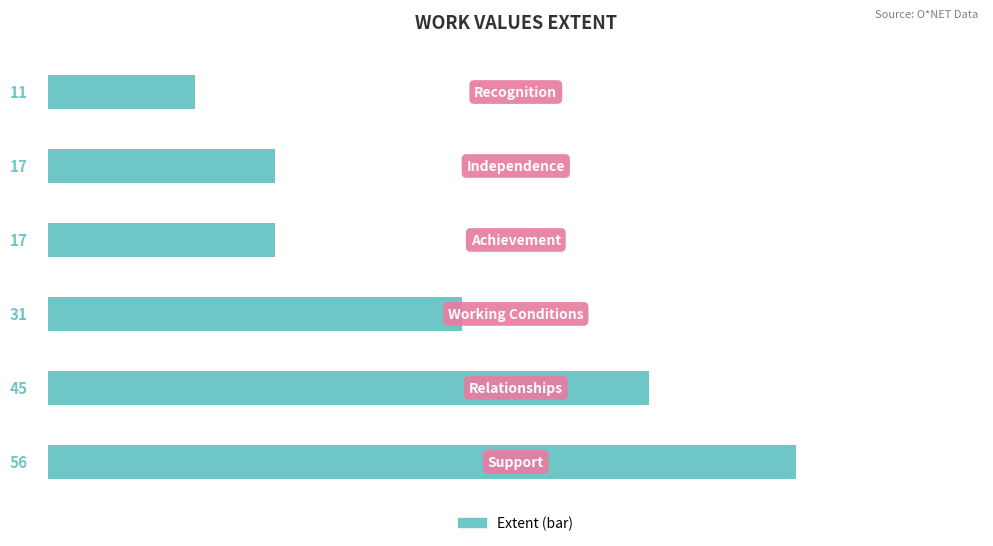

How many bars are there in total?

6